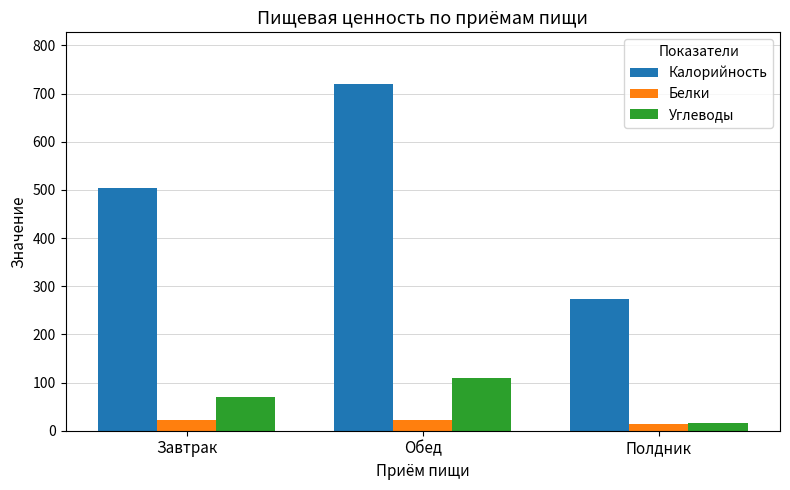

How many bars are there in total?

9